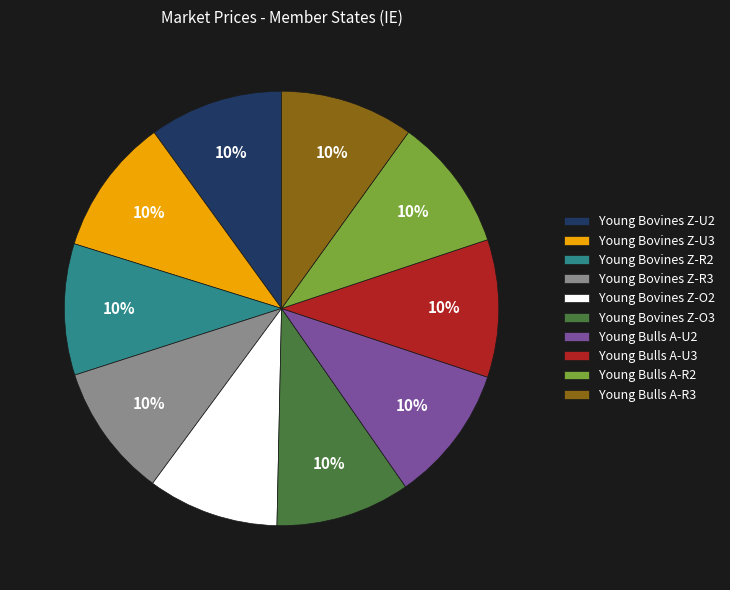

What is the ratio of the value at Young Bulls A-U2 to the value at Young Bovines Z-O2?

1.0